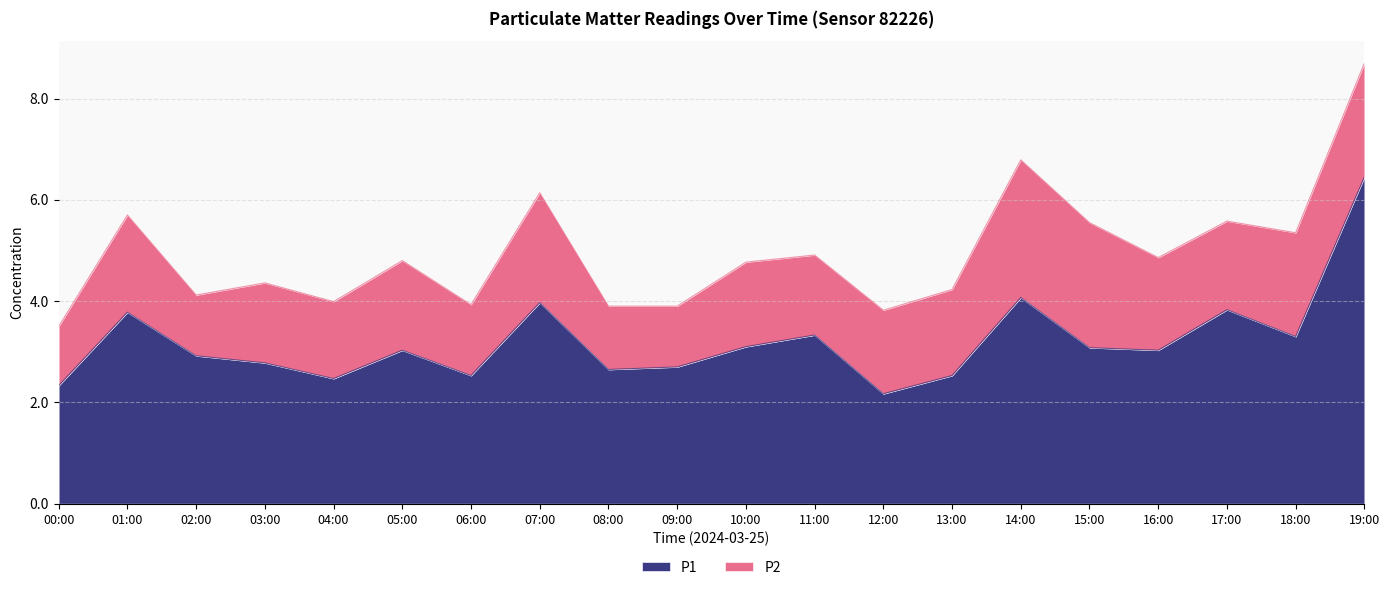

How many values exceed 3?

11